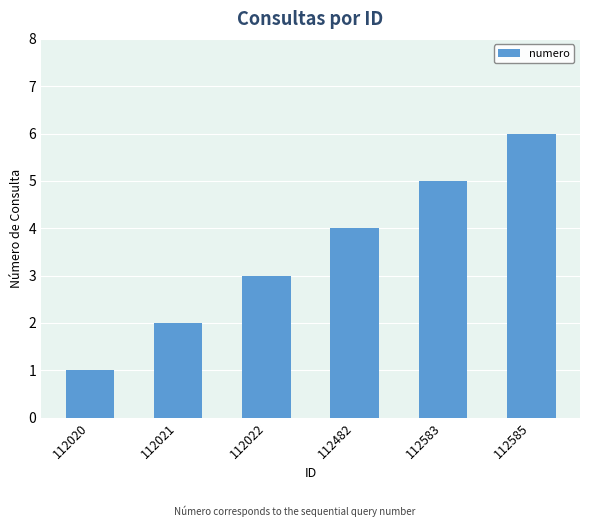

Which category has the lowest value across all series?

112020